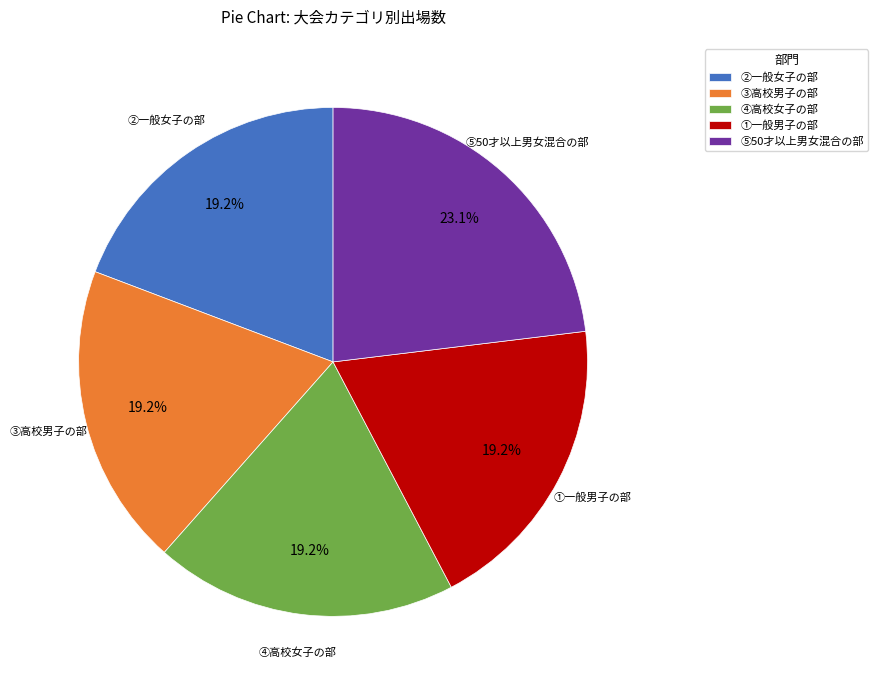

Which has a higher value, ④高校女子の部 or ⑤50才以上男女混合の部?

⑤50才以上男女混合の部